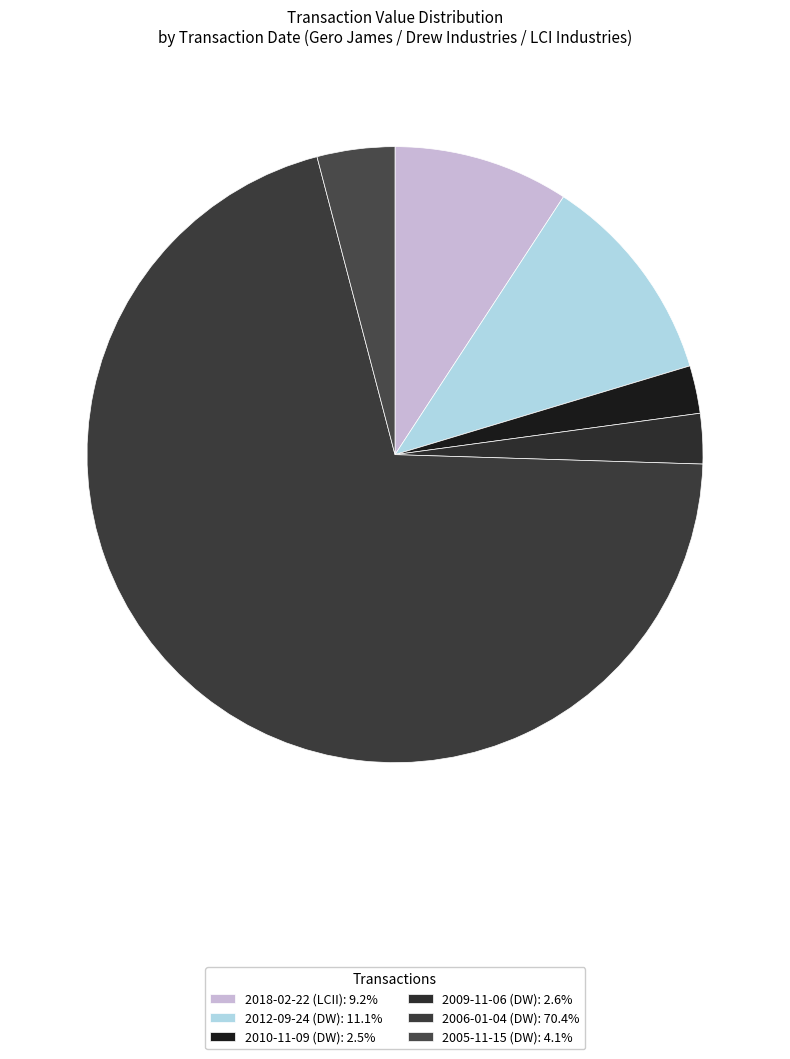

Does 2012-09-24 (DW) represent more than half of the total?

No